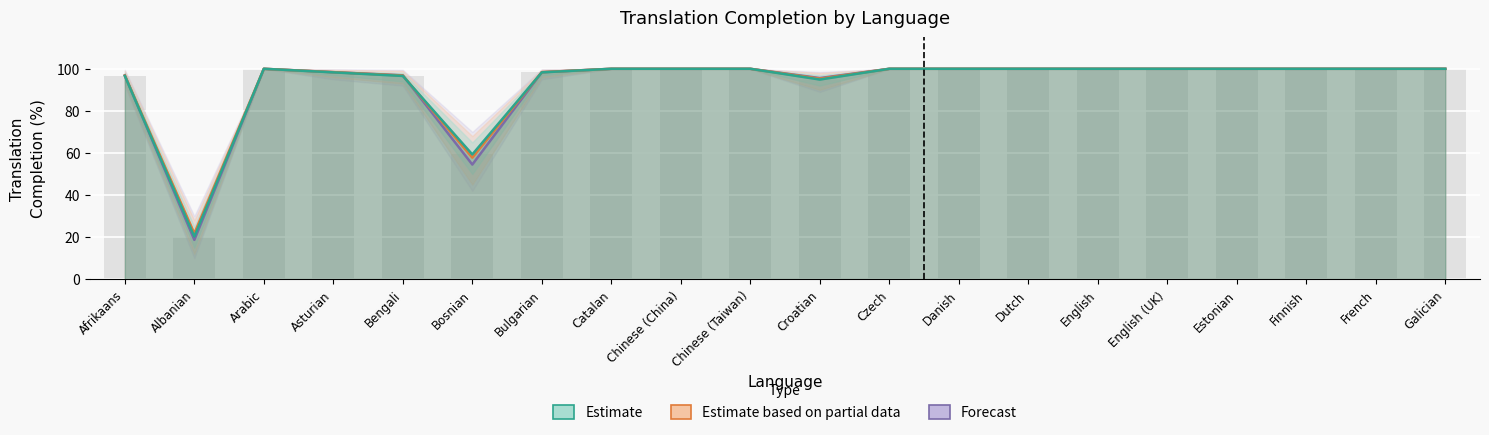

True or false: Forecast has a value of 29.5 at Albanian.

False